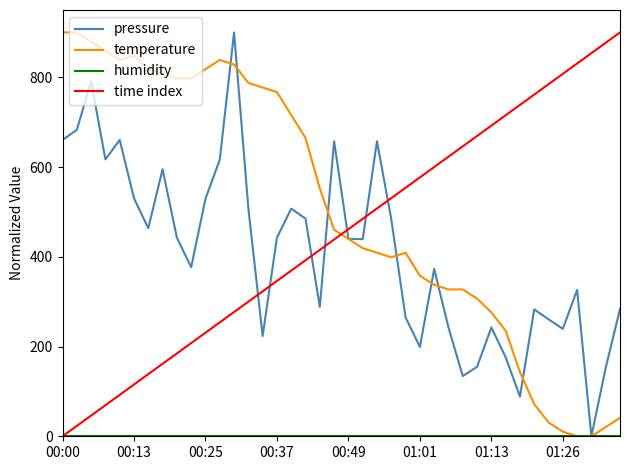

What is the greatest value displayed?

900.0